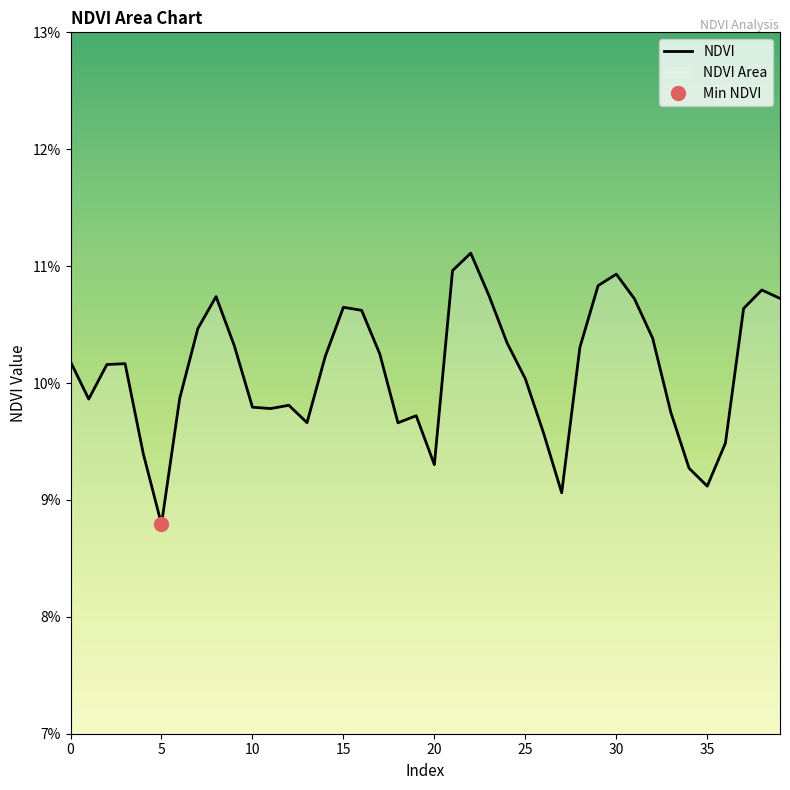

Count the values in the range 0 to 1.

40